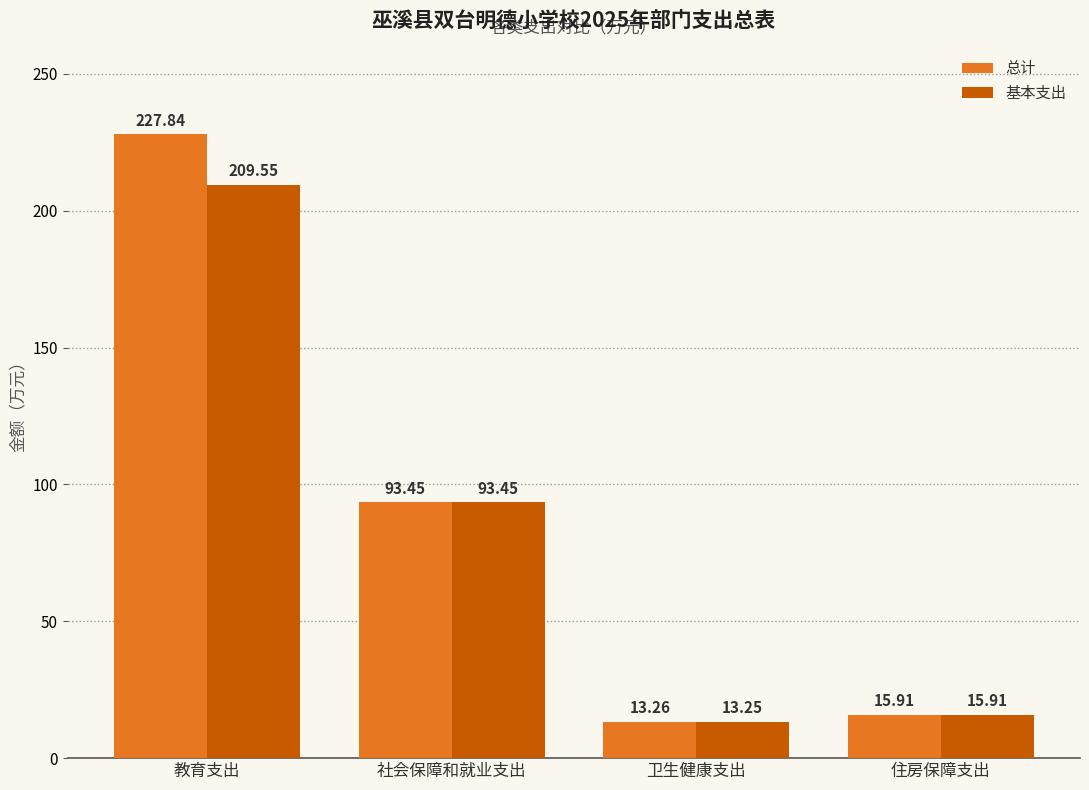

What is the label of the 3rd bar from the right?

社会保障和就业支出